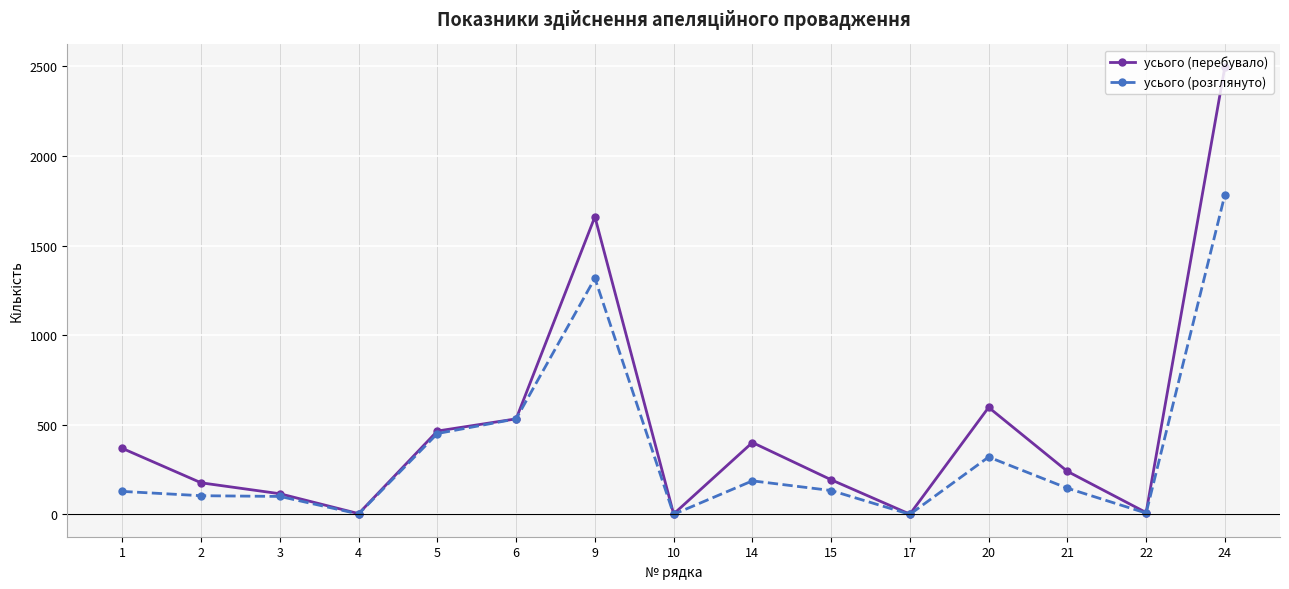

Rank the series by their average value, from lowest to highest.

усього (розглянуто), усього (перебувало)